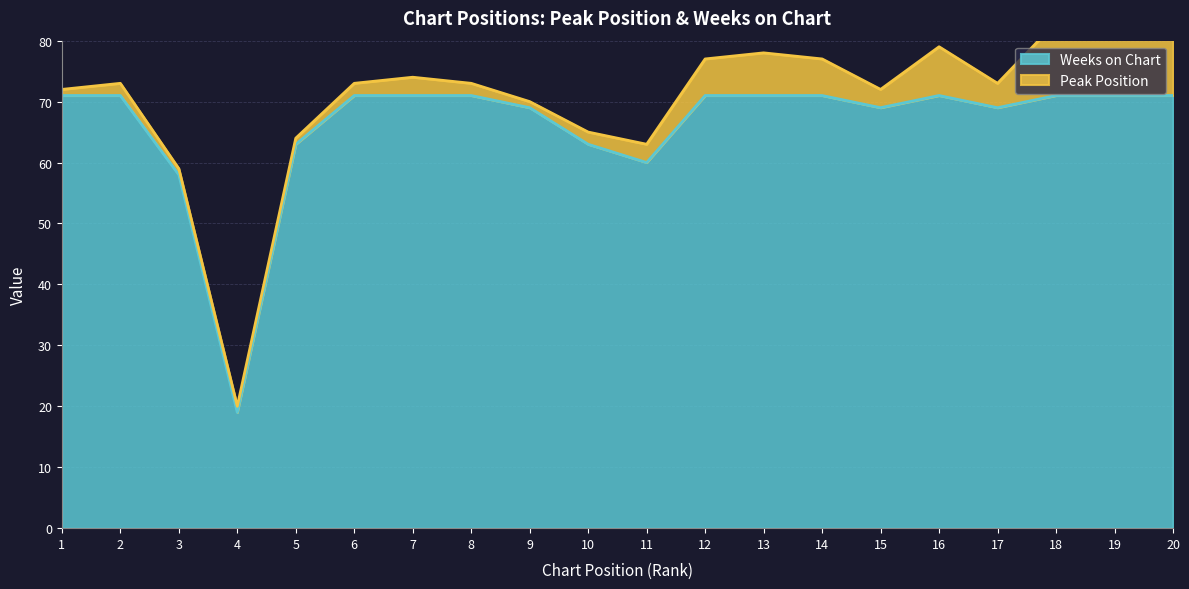

List the labels in order of value, largest first.

1, 2, 6, 7, 8, 12, 13, 14, 16, 18, 19, 20, 9, 15, 17, 5, 10, 11, 3, 4